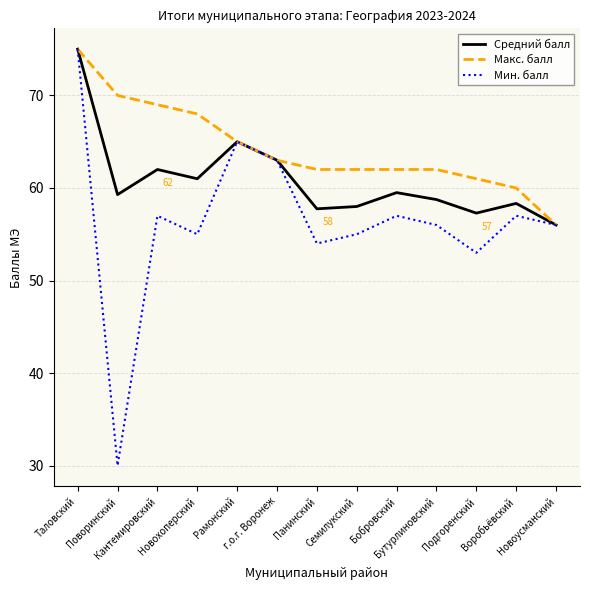

Which series has the widest spread of values?

Мин. балл